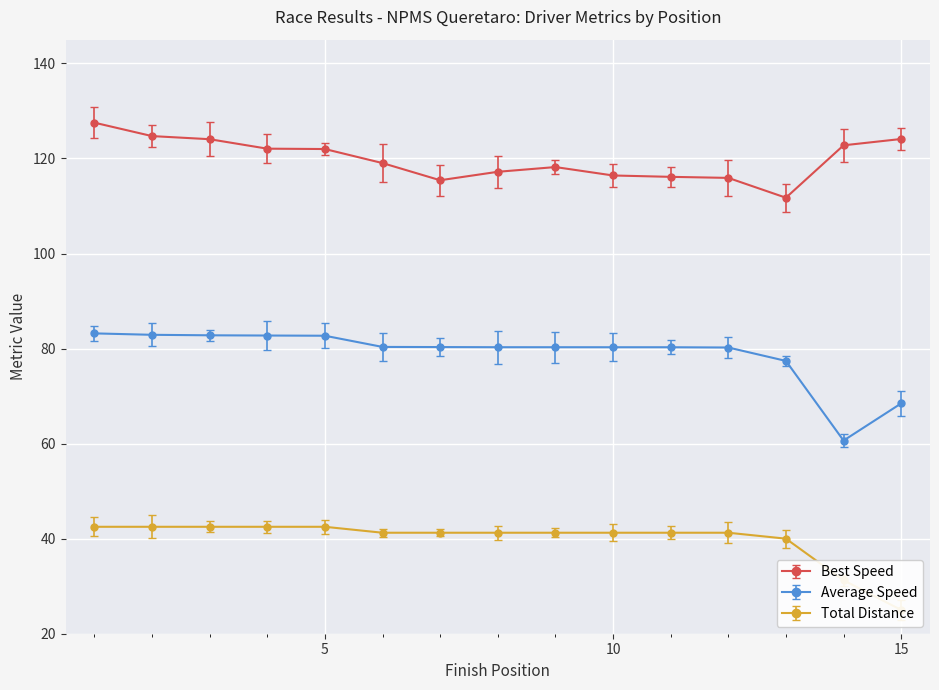

True or false: Best Speed has more than 2 interior local peaks.

False